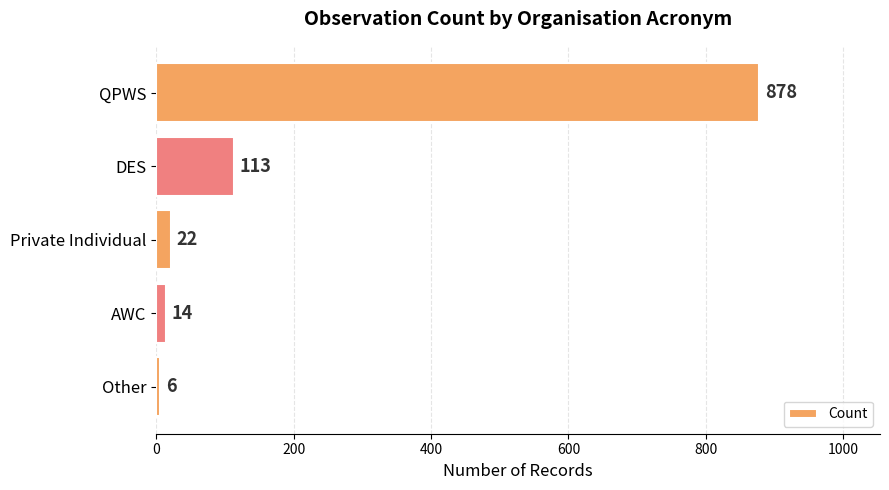

Reading bottom to top, what are all the values shown in this chart?

6	14	22	113	878